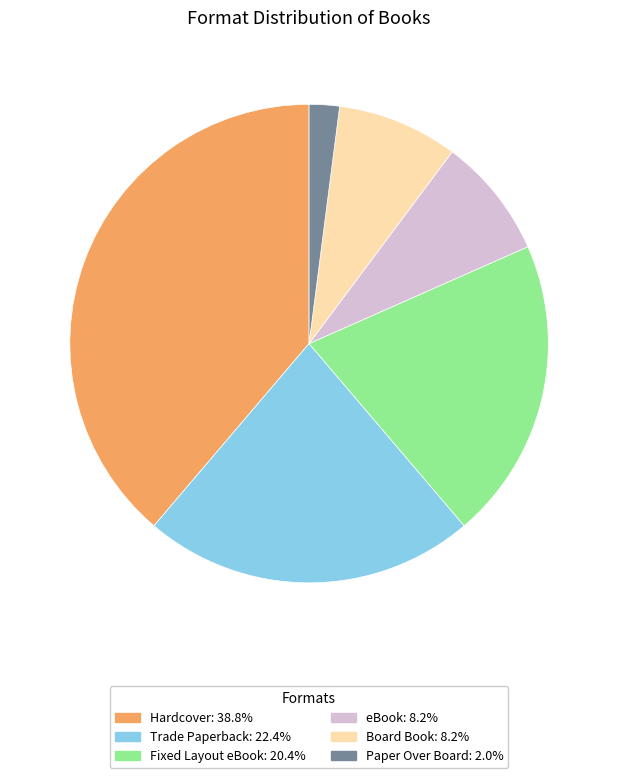

How many slices are in this pie chart?

6